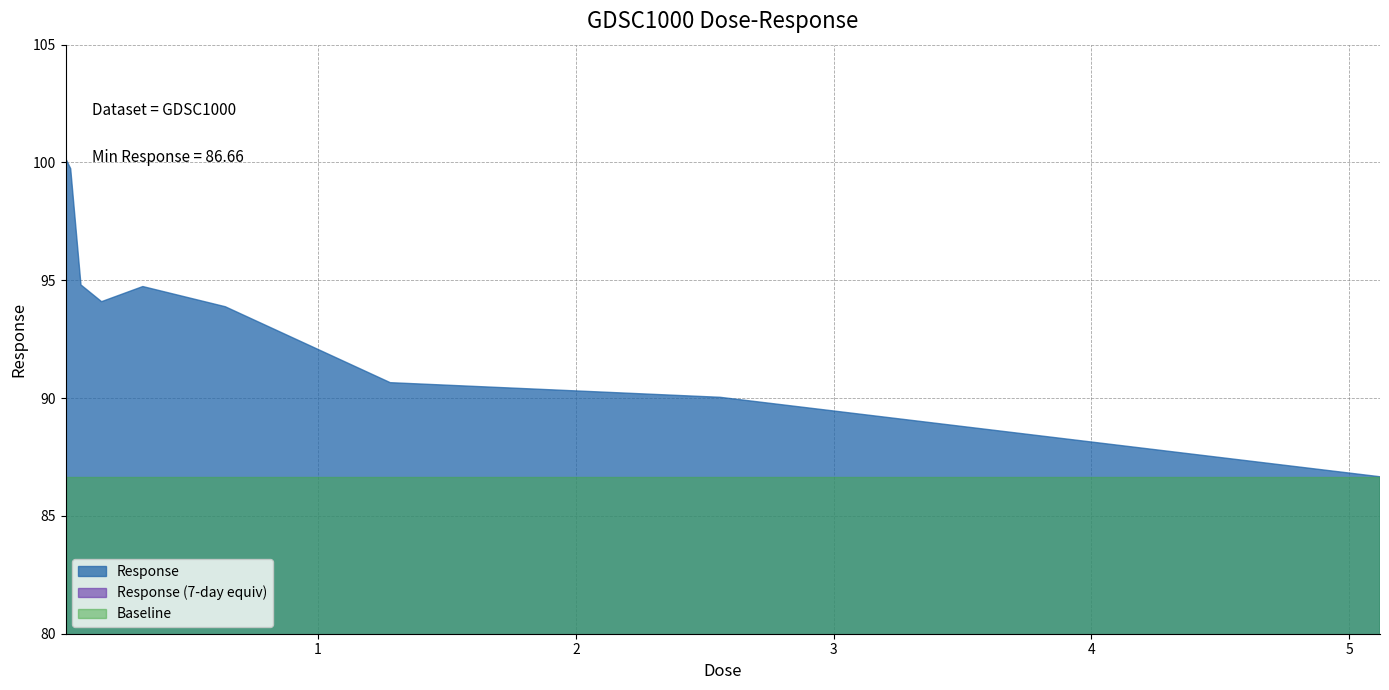

What is the value of the 1st point from the left?

100.2